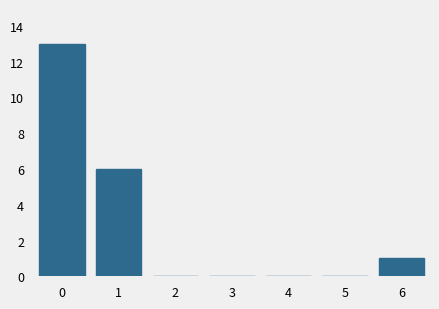

Which range on the x-axis has the tallest bar?

-0.5 to 0.5